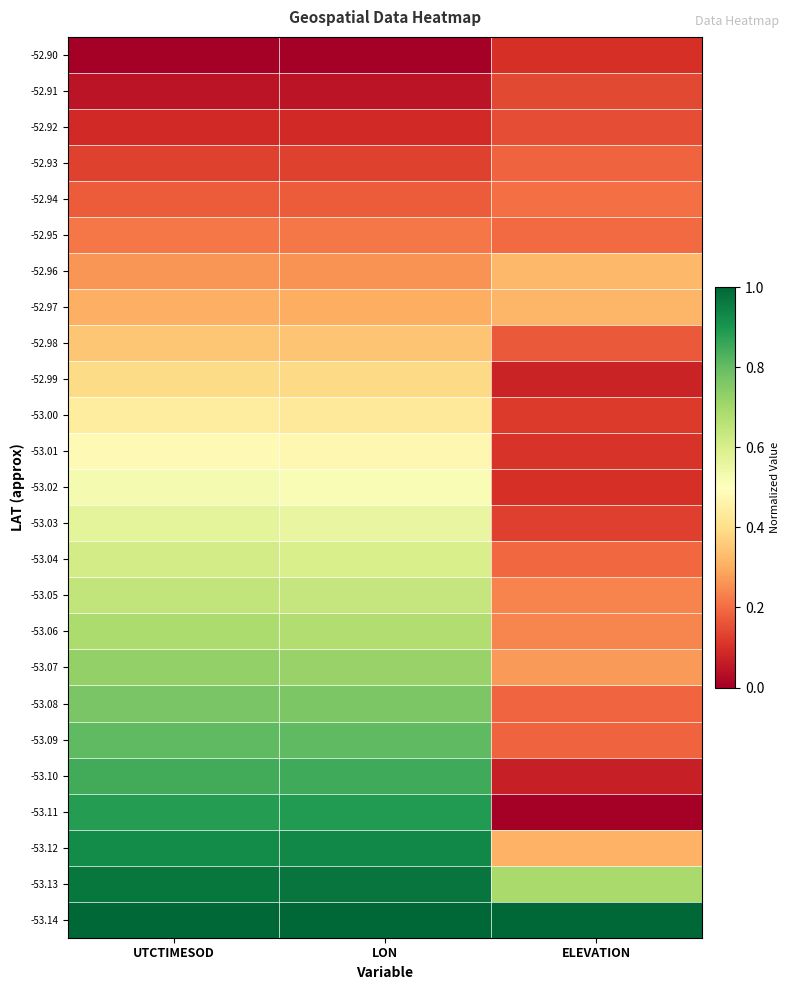

At which category does the chart reach its minimum across all series?

UTCTIMESOD